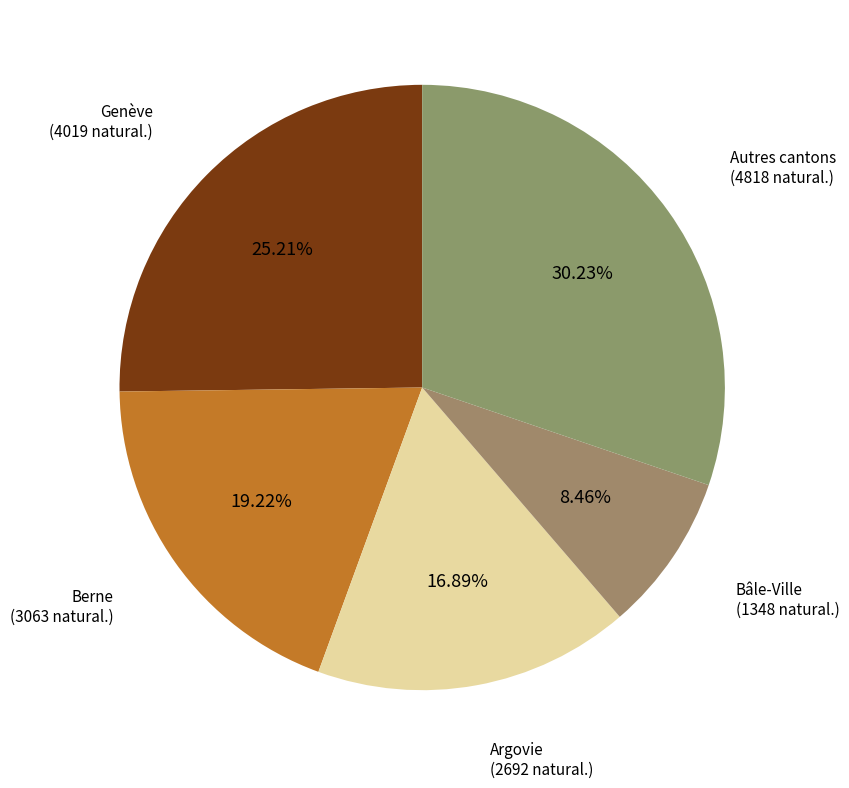

What percentage is the Bâle-Ville slice, to the nearest percent?

8%